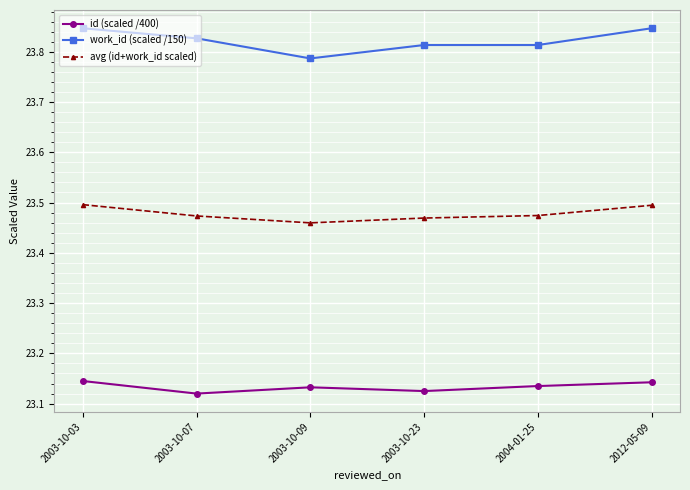

What are all the series names shown in the legend?

id (scaled /400), work_id (scaled /150), avg (id+work_id scaled)